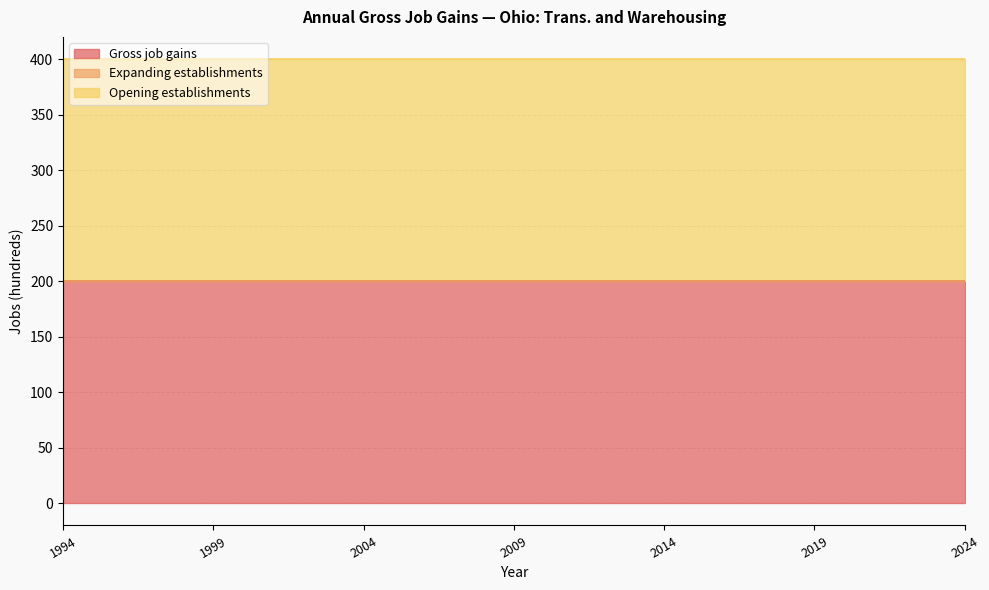

How many data points does each series have?

31